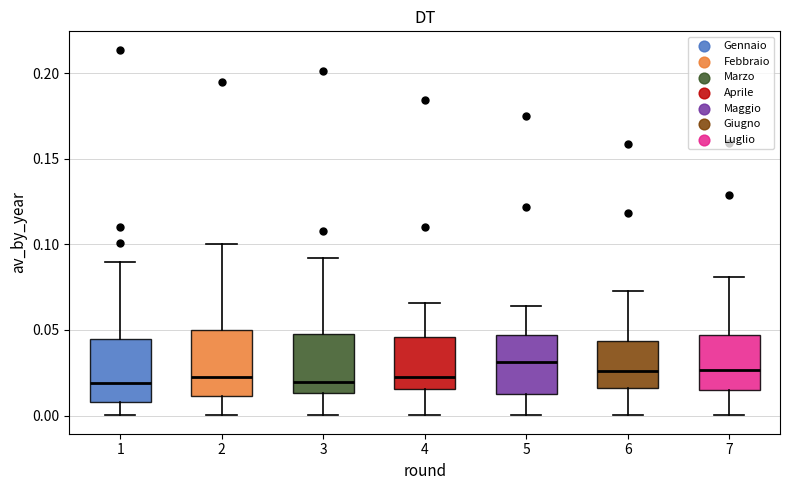

Reading left to right, read every box against the y-axis: the position of its median line, the range the box covers, and the ends of its whiskers. The values are not printed on the chart, so give them approximately, as read against the axis.

1: median 0.020, box 0.010 to 0.045, whiskers 0.000 to 0.090
2: median 0.020, box 0.010 to 0.050, whiskers 0.000 to 0.100
3: median 0.020, box 0.015 to 0.050, whiskers 0.000 to 0.090
4: median 0.020, box 0.015 to 0.045, whiskers 0.000 to 0.065
5: median 0.030, box 0.015 to 0.045, whiskers 0.000 to 0.065
6: median 0.025, box 0.015 to 0.045, whiskers 0.000 to 0.075
7: median 0.025, box 0.015 to 0.045, whiskers 0.000 to 0.080